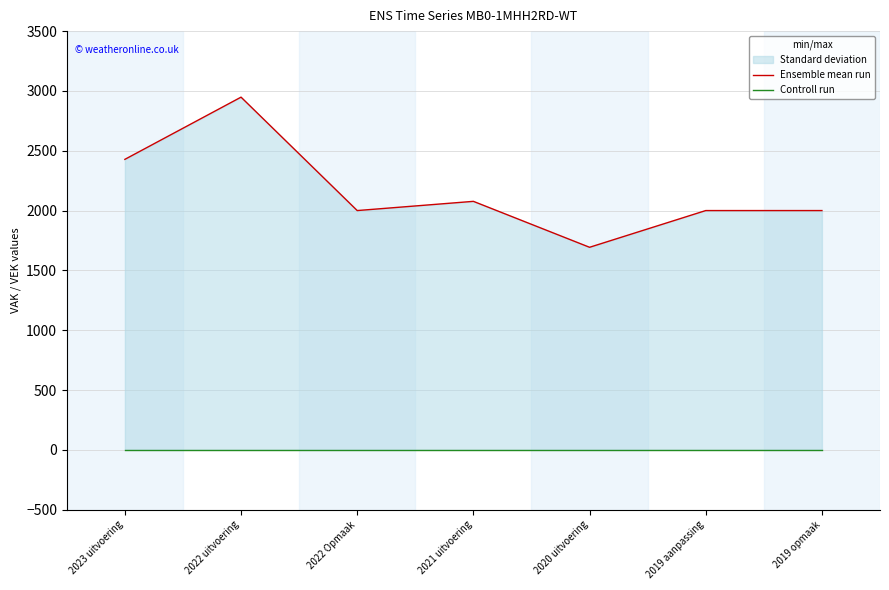

In Ensemble mean run, how many points are higher than both neighbors (excluding endpoints)?

2